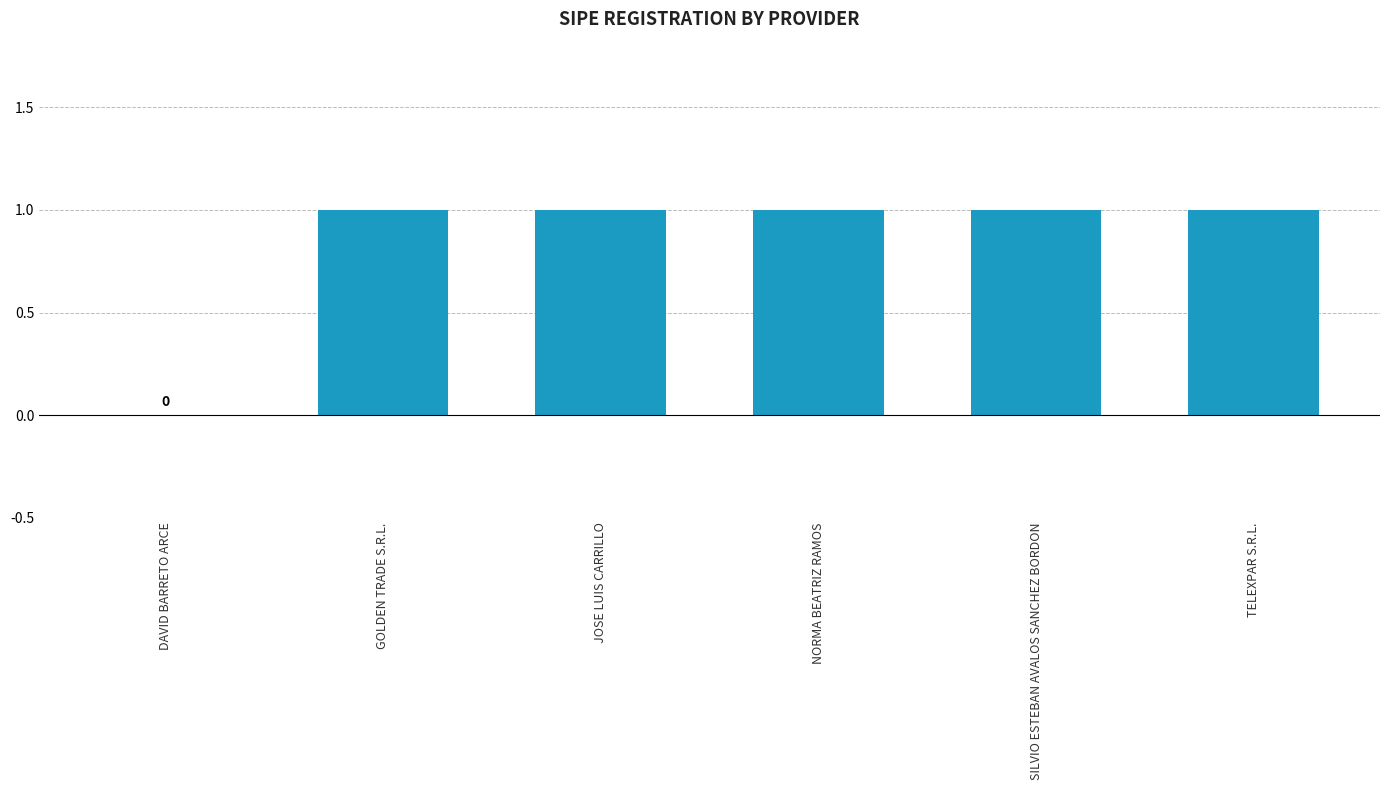

At which label is the value closest to 0?

DAVID BARRETO ARCE